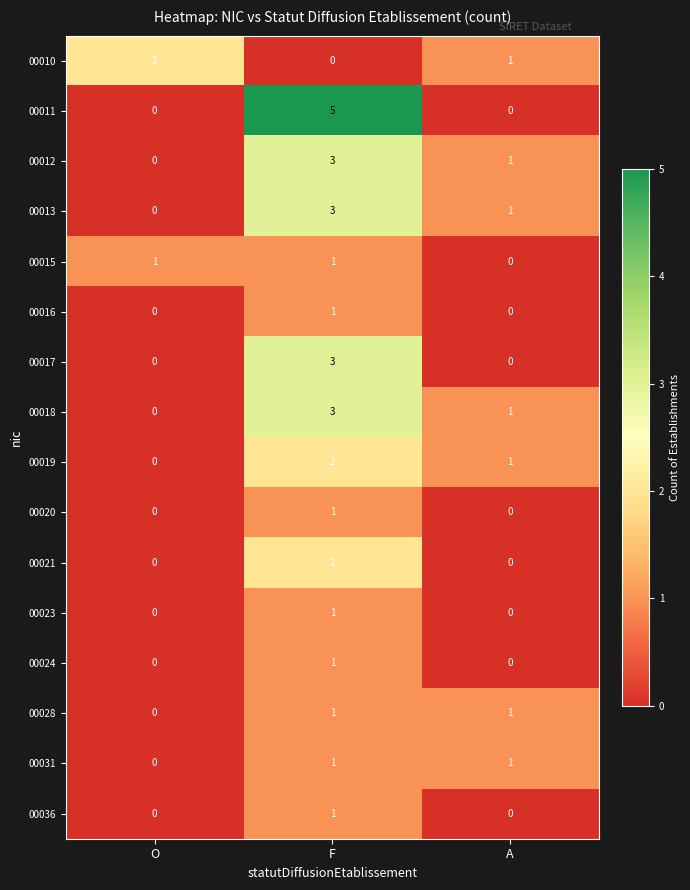

How many 00019 values are between 0 and 2?

3